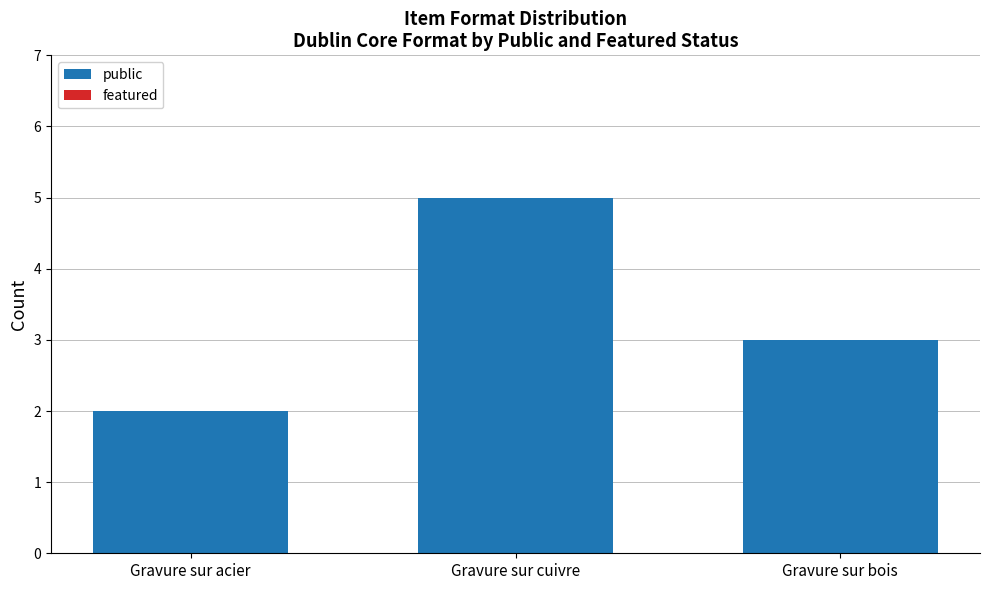

Rank the categories by value from highest to lowest.

Gravure sur cuivre, Gravure sur bois, Gravure sur acier